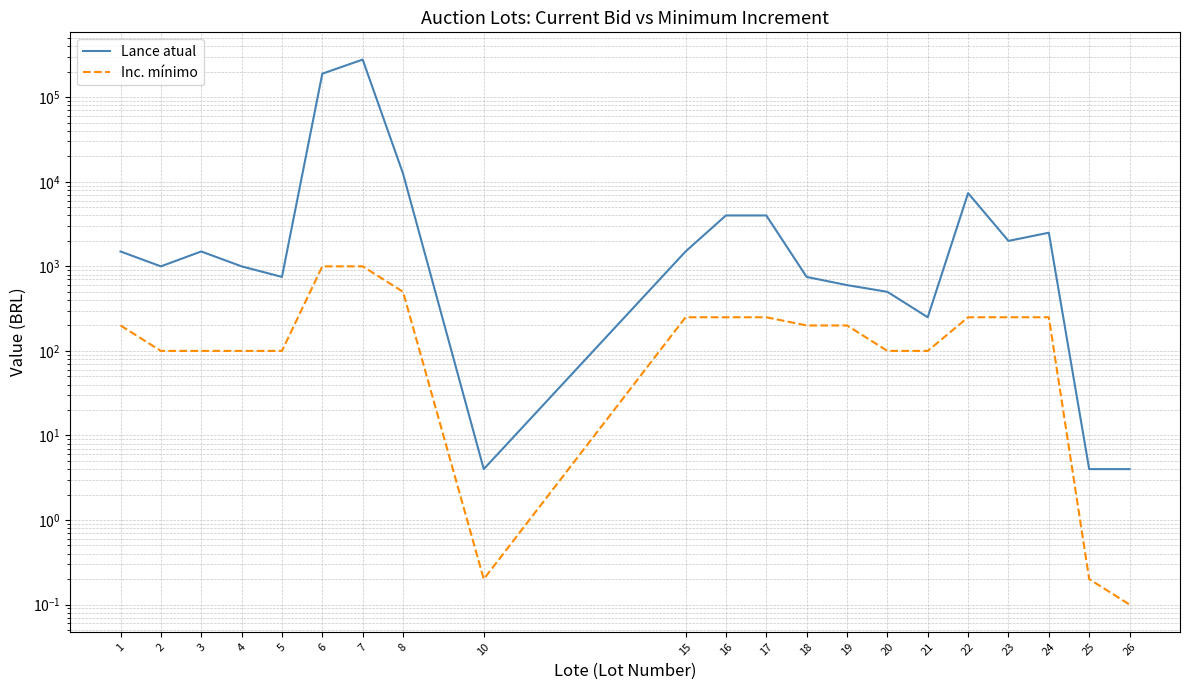

Between 18 and 19, which is larger?

18